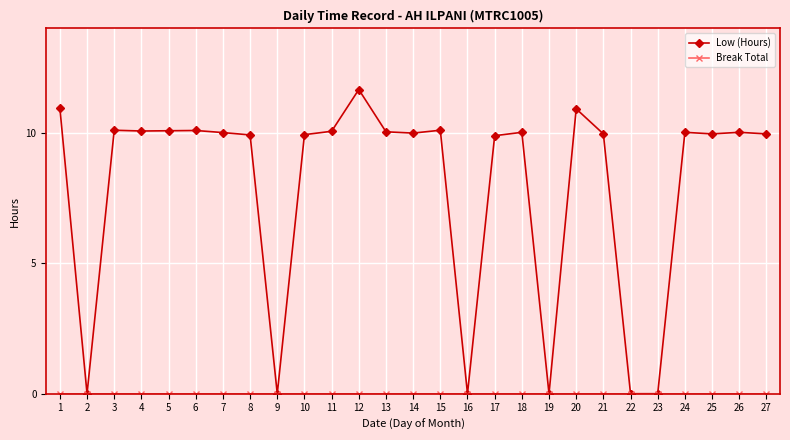

True or false: Low (Hours) has a value of 10.1 at 4.

True